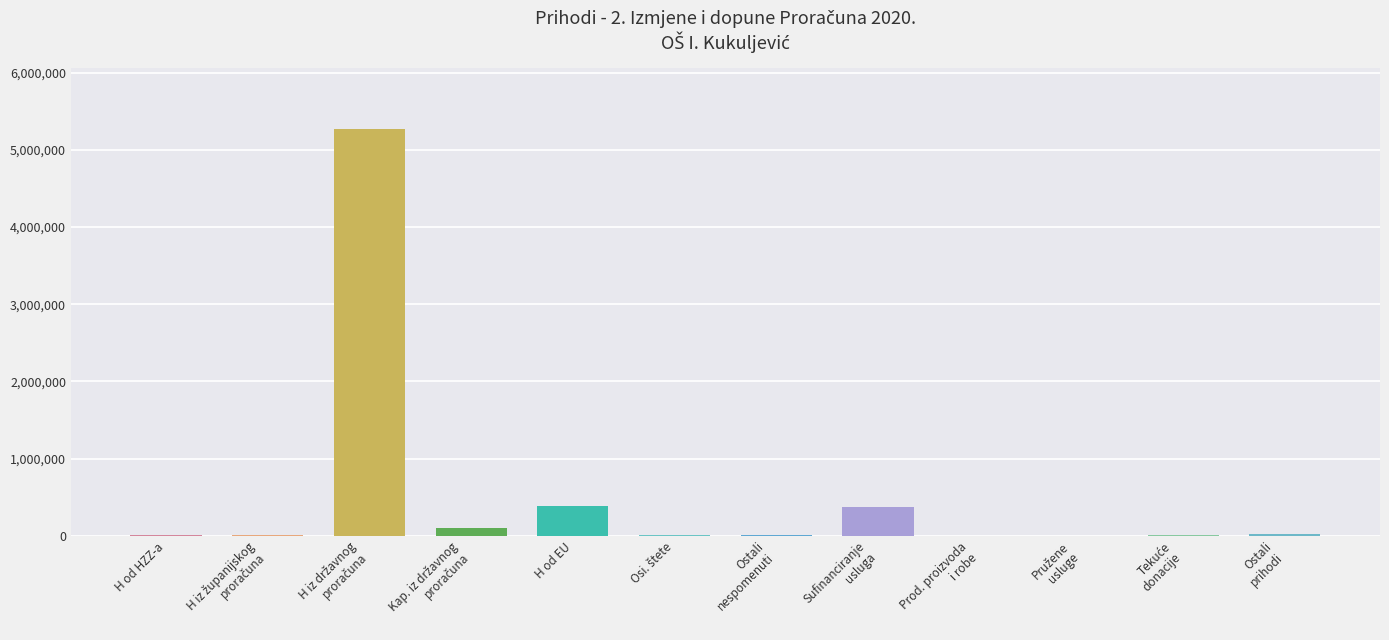

What is the greatest value displayed?

5264995